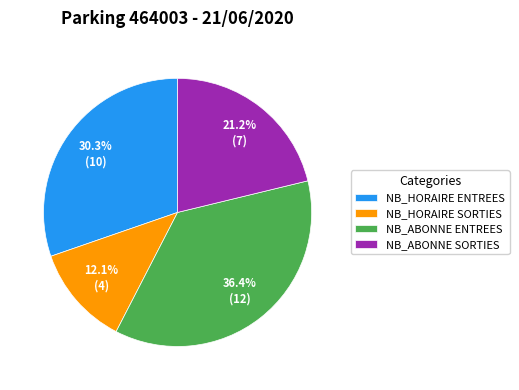

Approximately how many times larger is the value at NB_ABONNE SORTIES compared to NB_HORAIRE ENTREES?

0.7